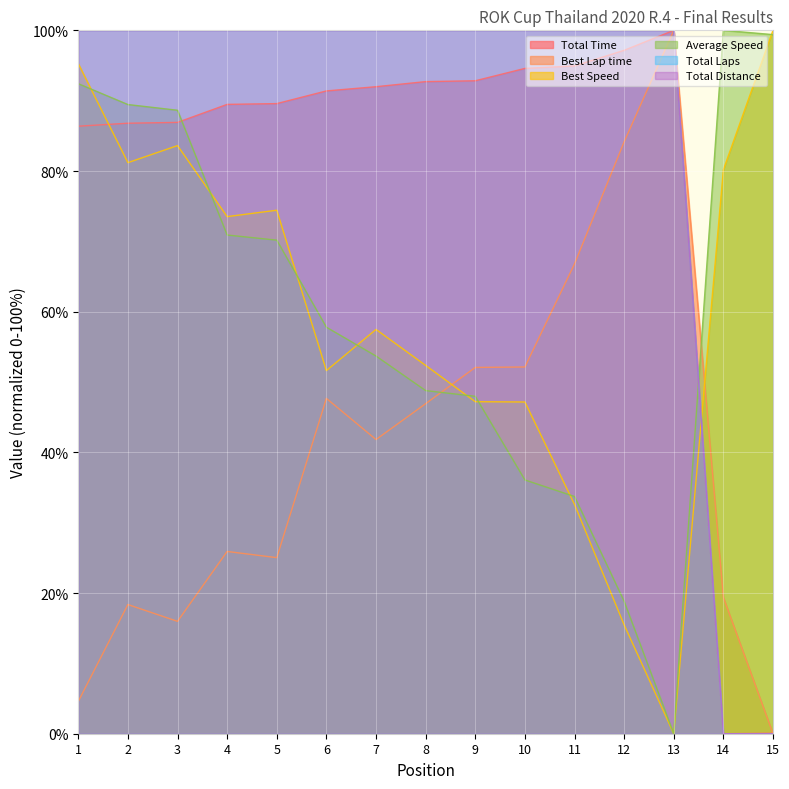

How many distinct data groups are displayed?

6